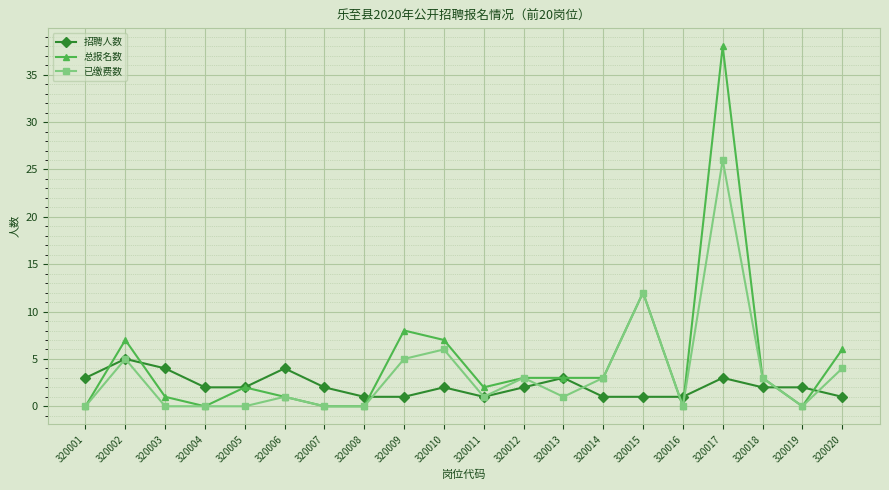

Which series changed the most between 320007 and 320016?

招聘人数